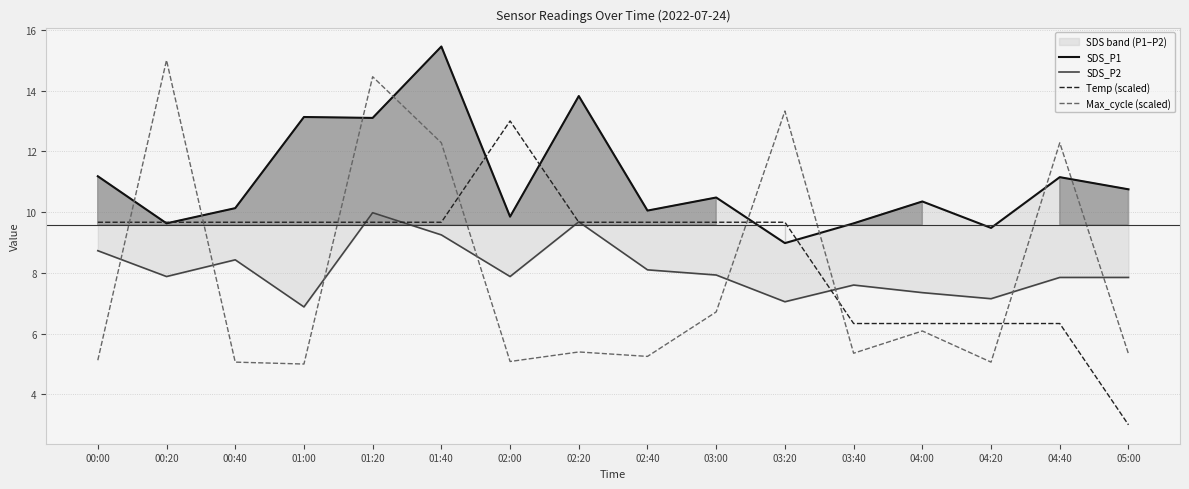

Which series has the largest total across all categories?

SDS_P1